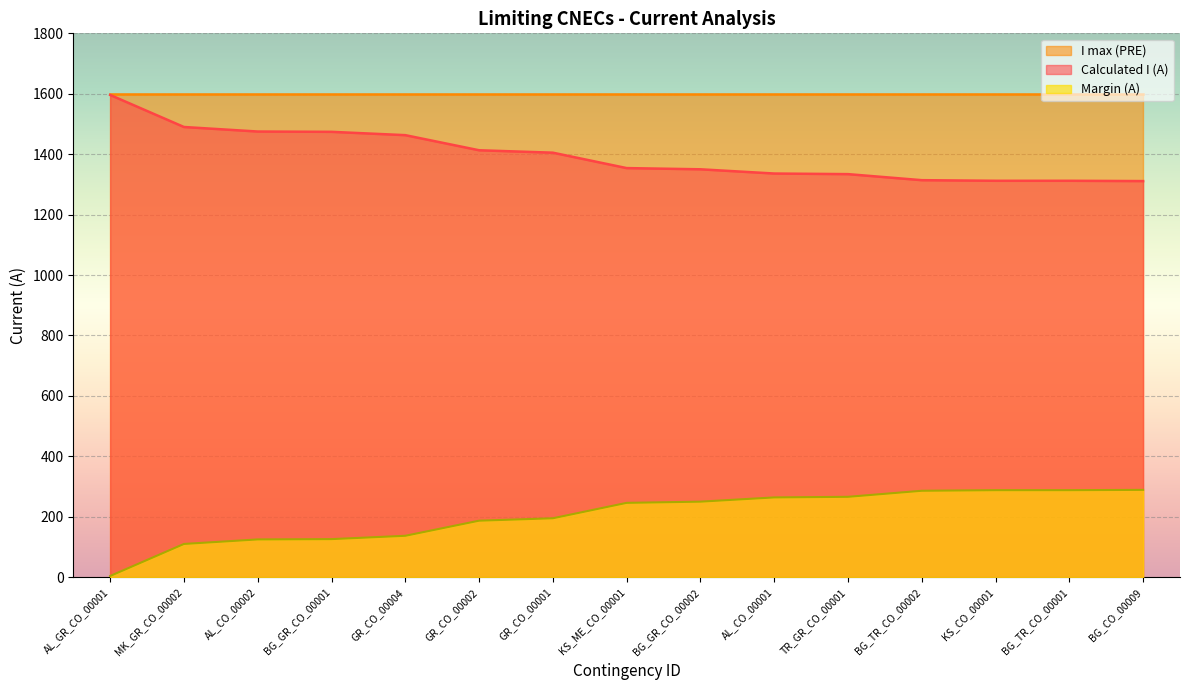

What is the difference between the second highest and minimum values in the Calculated I (A) series?

179